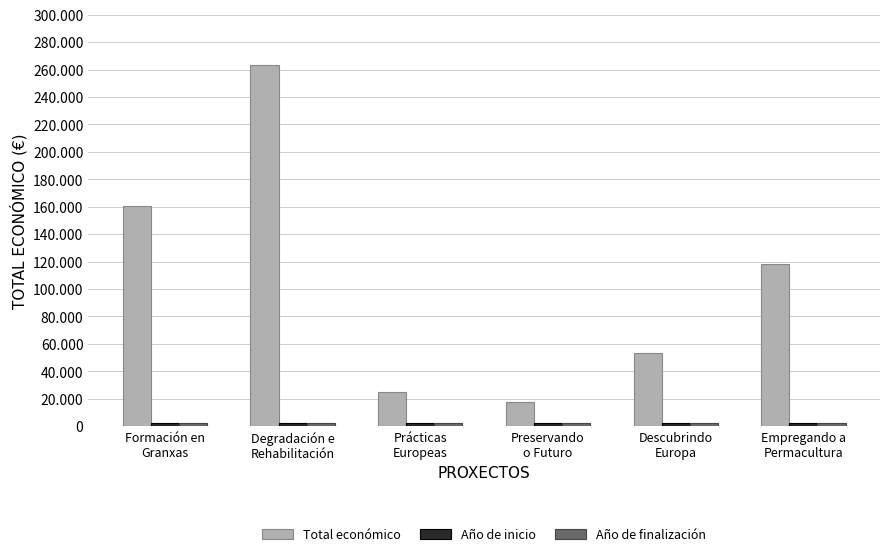

Reading left to right, what are all the values shown in this chart?

Total económico: Formación en
Granxas=160541	Degradación e
Rehabilitación=263534	Prácticas
Europeas=24975	Preservando
o Futuro=17309	Descubrindo
Europa=53714	Empregando a
Permacultura=118285
Año de inicio: Formación en
Granxas=2016	Degradación e
Rehabilitación=2015	Prácticas
Europeas=2016	Preservando
o Futuro=2023	Descubrindo
Europa=2018	Empregando a
Permacultura=2022
Año de finalización: Formación en
Granxas=2018	Degradación e
Rehabilitación=2018	Prácticas
Europeas=2017	Preservando
o Futuro=2023	Descubrindo
Europa=2019	Empregando a
Permacultura=2024